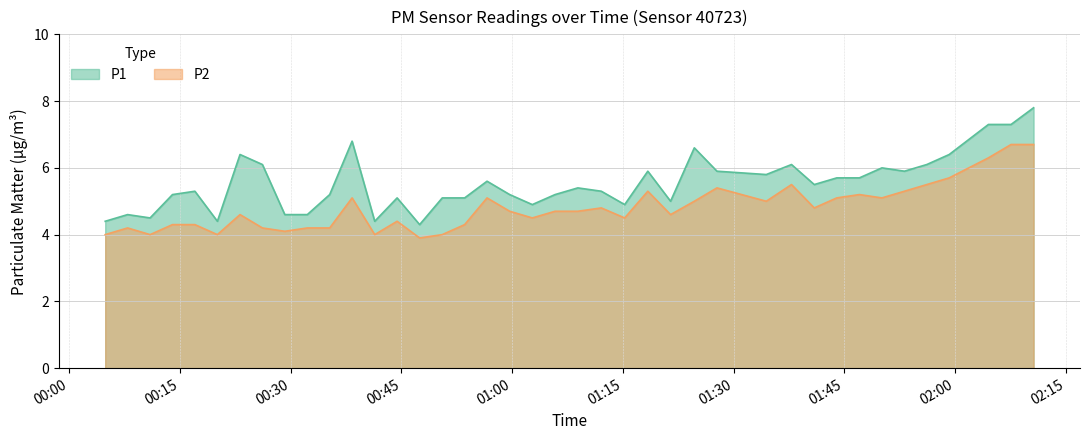

Between 2023-08-12T00:50:32 and 2023-08-12T00:04:52, which is larger?

2023-08-12T00:50:32